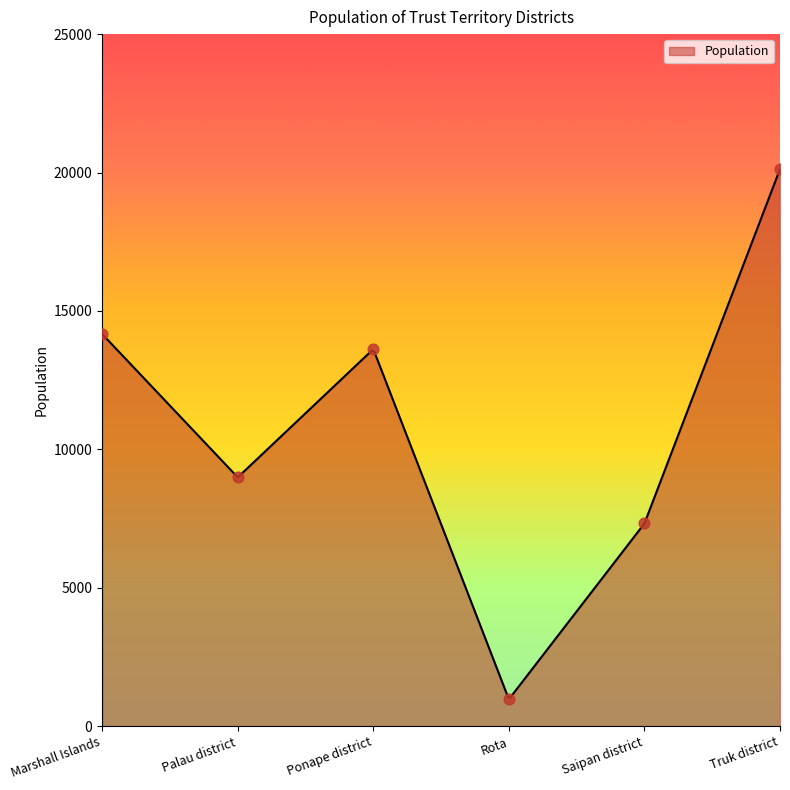

What is the ratio of the value at Ponape district to the value at Rota?

14.1